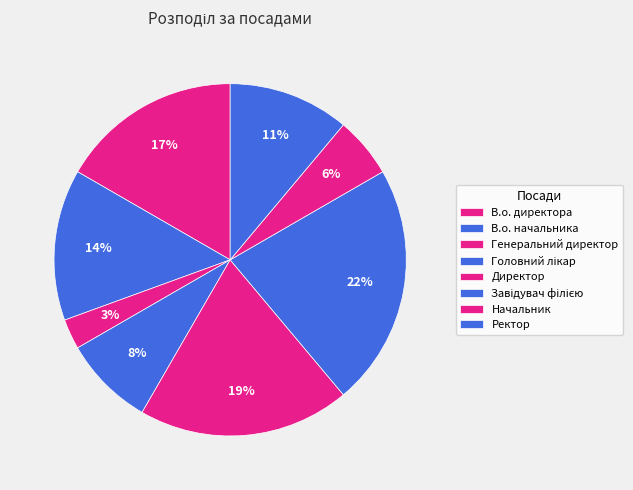

To the nearest percent, what is the combined percentage of Директор and В.о. директора?

36%